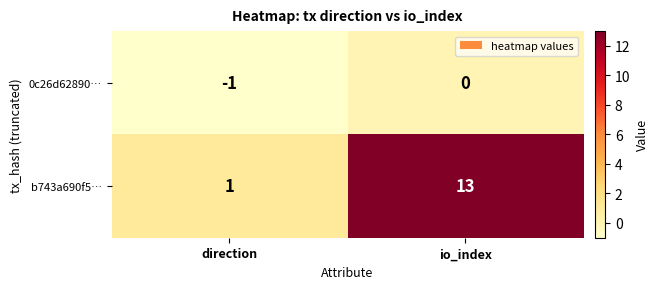

List the series in order of their peak value, highest first.

b743a690f5…, 0c26d62890…